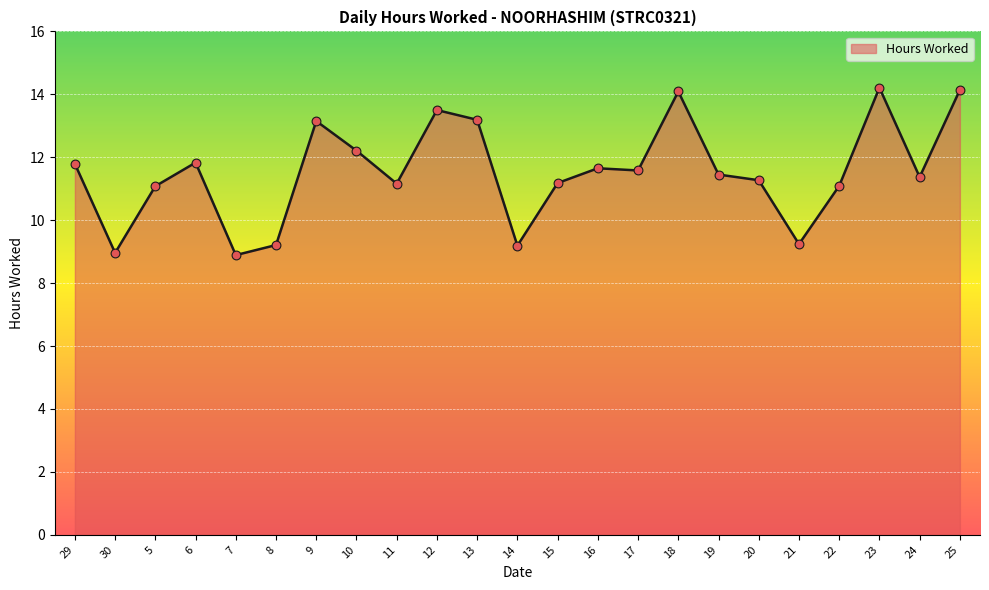

What is the change in value from 9 to 10?

-0.9